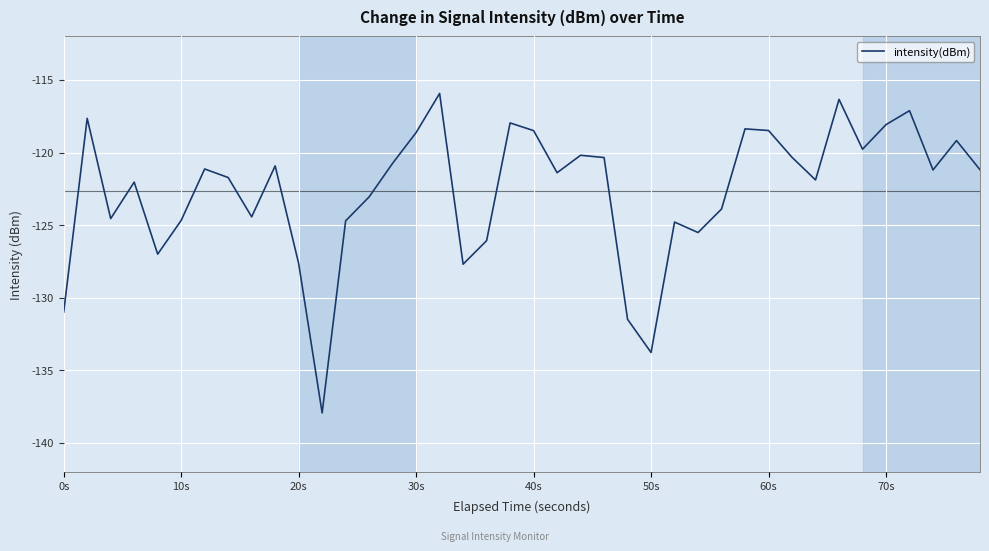

What is the smallest value displayed?

-137.9